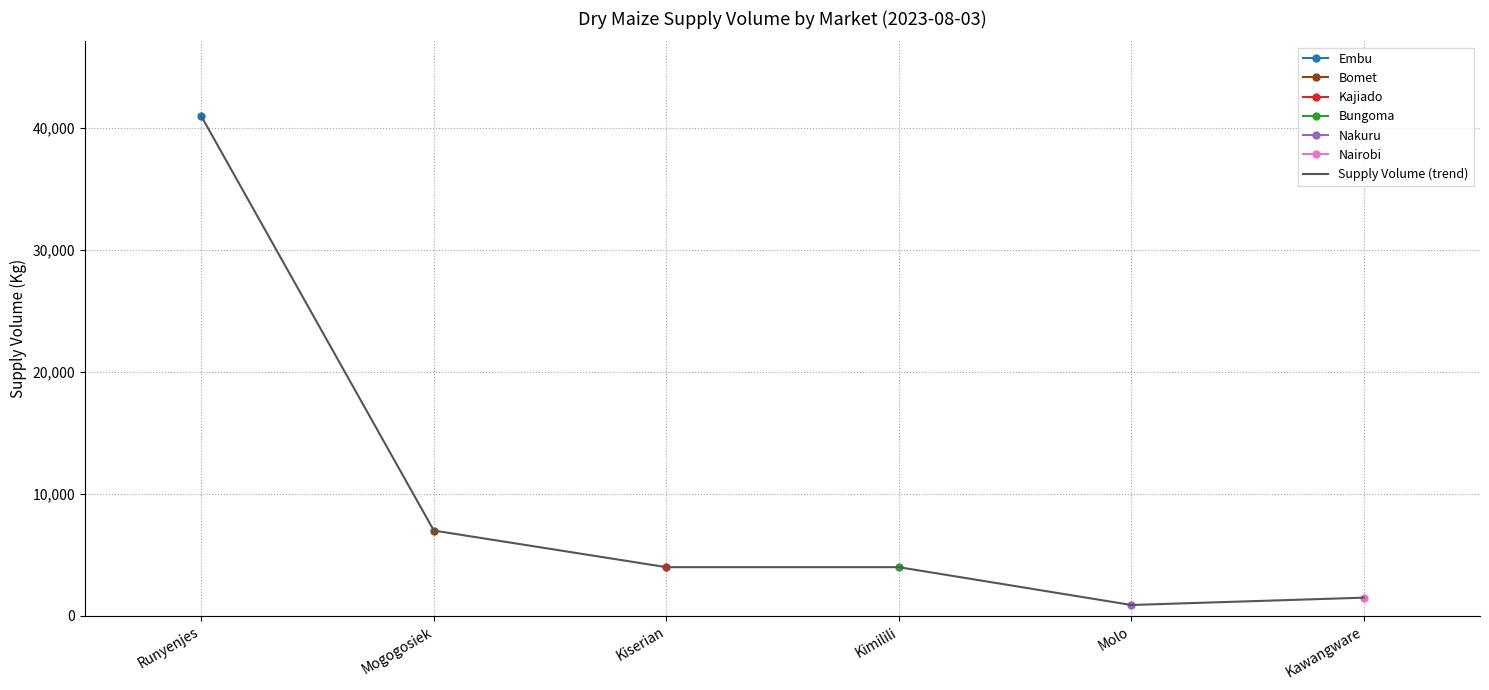

What is the difference between the maximum and minimum values?

40050